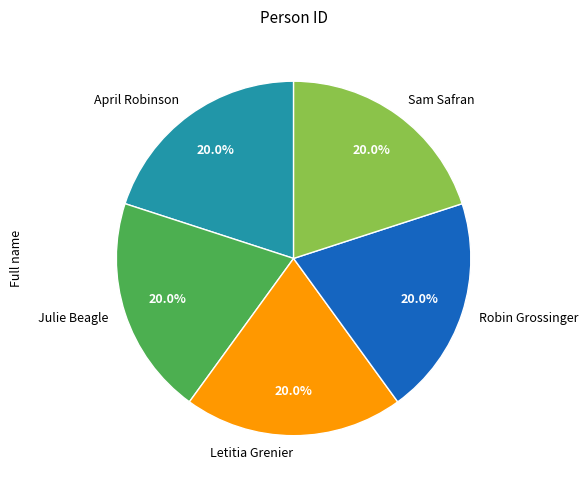

Count the number of slices in the pie.

5